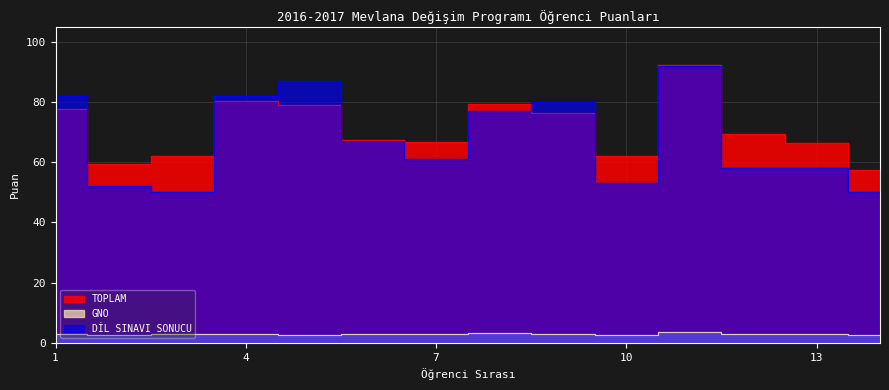

How many data points does each series have?

14